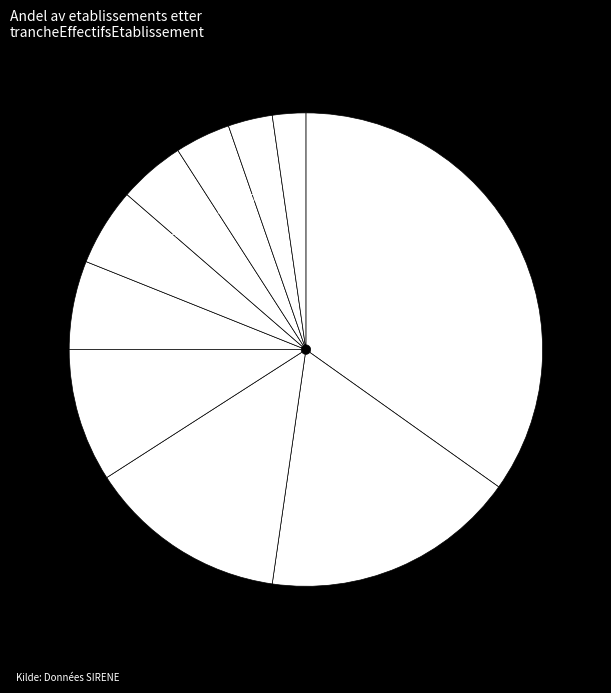

Approximately how many times larger is the value at 11 compared to 31?

2.7